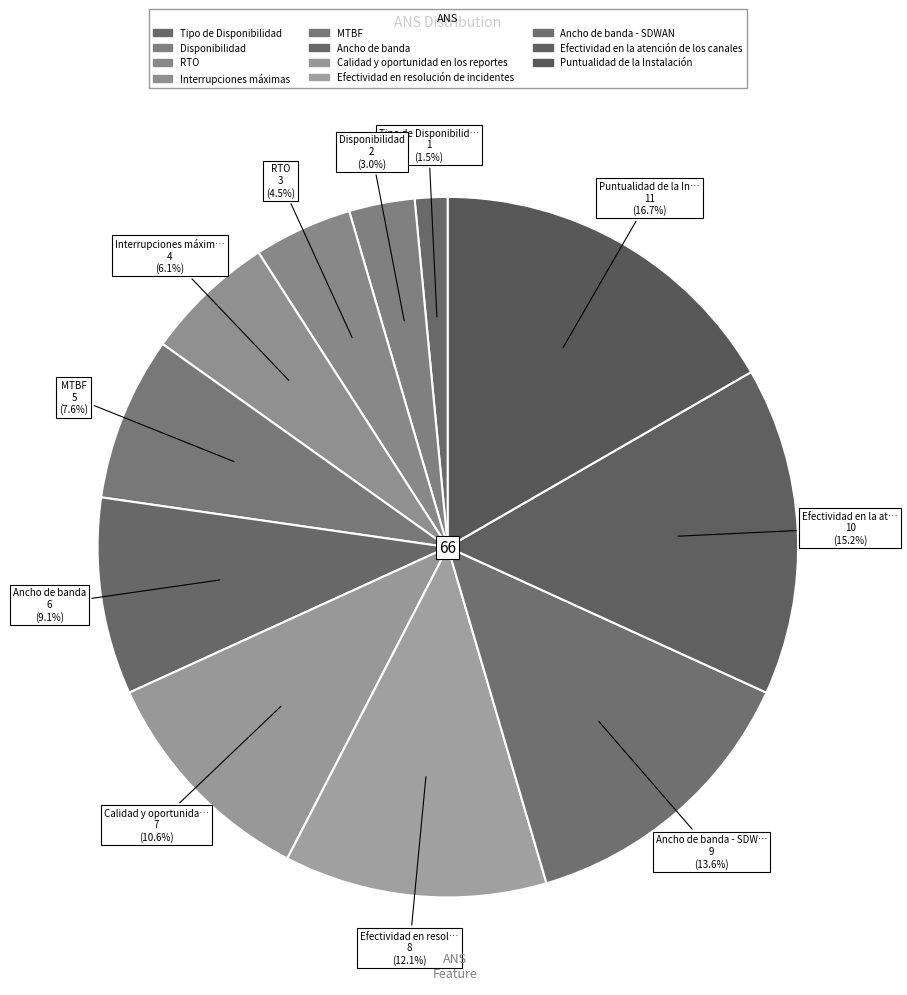

How many slices are in this pie chart?

11